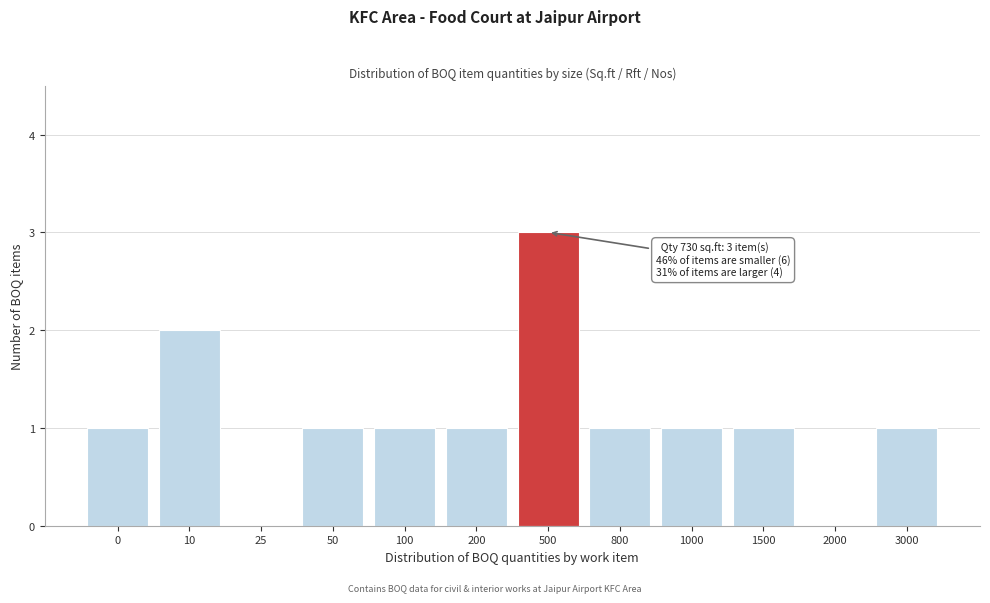

Reading left to right, extract all data points from this chart.

0=1	10=2	25=0	50=1	100=1	200=1	500=3	800=1	1000=1	1500=1	2000=0	3000=1